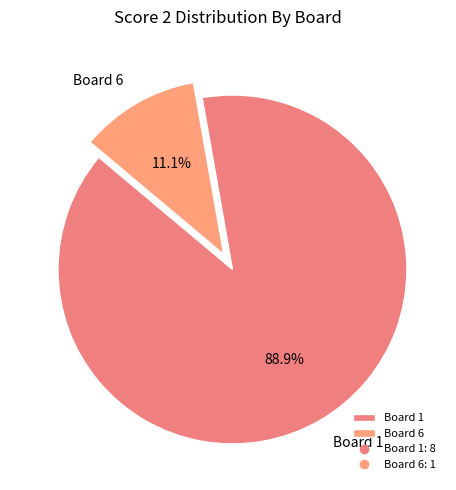

Combined, what portion of the pie is Board 1 and Board 6?

100.0%